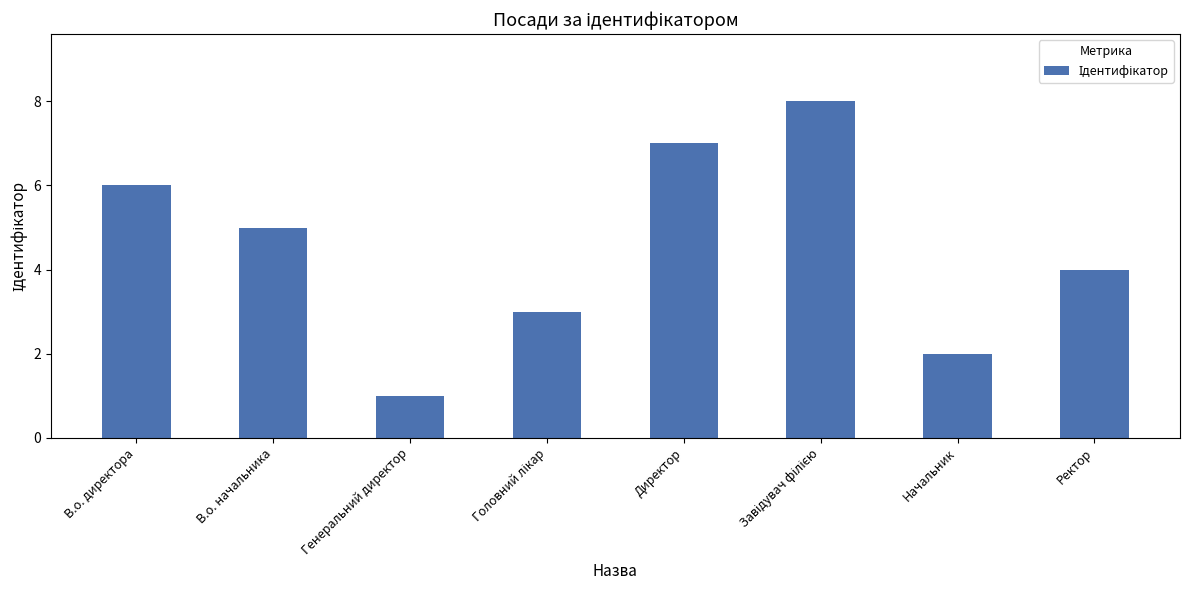

Reading right to left, extract all data points from this chart.

4	2	8	7	3	1	5	6